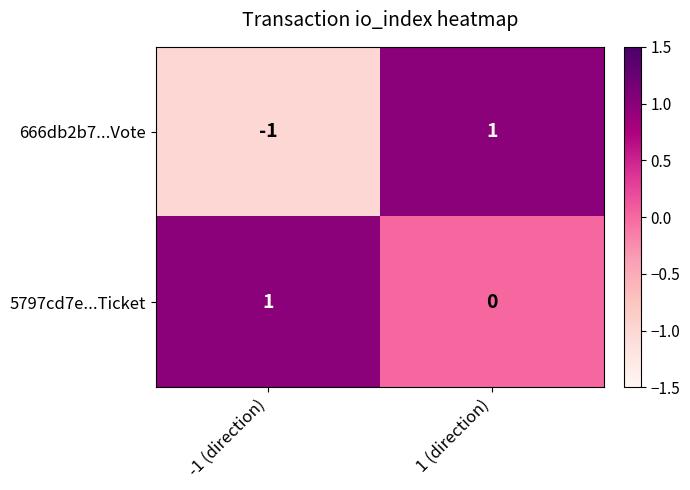

At 1 (direction), list the series in order from smallest to largest.

5797cd7e...Ticket, 666db2b7...Vote